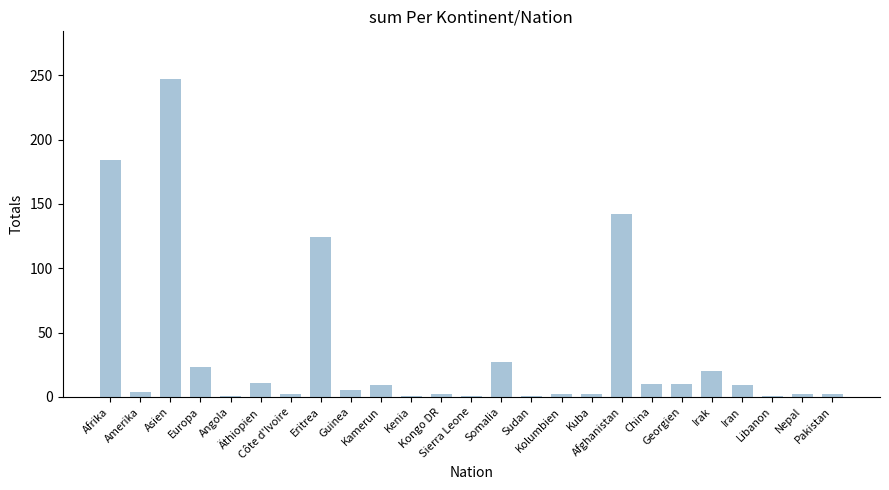

Where does the data first go above 5?

Afrika